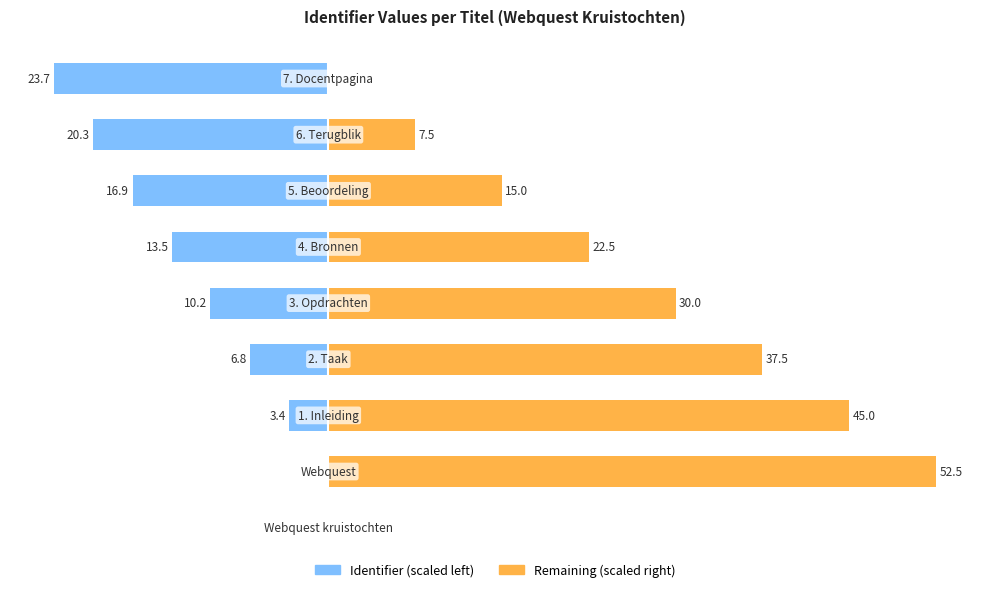

Rank the series at 2 from lowest to highest value.

Identifier (scaled), Remaining (scaled)